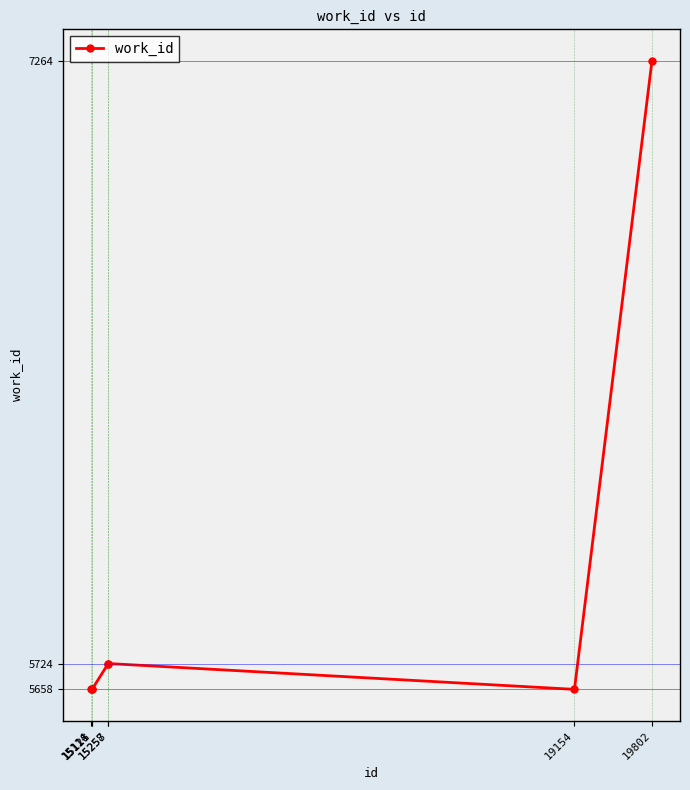

True or false: there are more than 2 points higher than both neighbors.

False